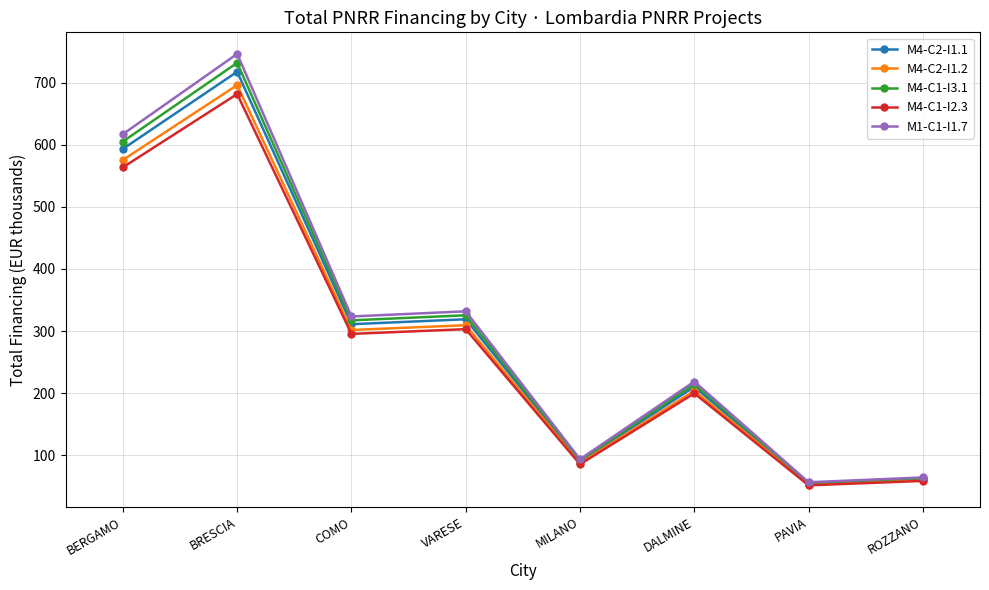

Reading left to right, extract all data points from this chart.

M4-C2-I1.1: BERGAMO=593.2	BRESCIA=717.3	COMO=311.1	VARESE=319.1	MILANO=90.3	DALMINE=210.4	PAVIA=54.6	ROZZANO=62.1
M4-C2-I1.2: BERGAMO=575.4	BRESCIA=695.8	COMO=301.8	VARESE=309.5	MILANO=87.6	DALMINE=204.1	PAVIA=52.9	ROZZANO=60.2
M4-C1-I3.1: BERGAMO=605.0	BRESCIA=731.7	COMO=317.3	VARESE=325.5	MILANO=92.1	DALMINE=214.6	PAVIA=55.7	ROZZANO=63.3
M4-C1-I2.3: BERGAMO=563.5	BRESCIA=681.5	COMO=295.5	VARESE=303.1	MILANO=85.8	DALMINE=199.9	PAVIA=51.8	ROZZANO=59.0
M1-C1-I1.7: BERGAMO=616.9	BRESCIA=746.0	COMO=323.5	VARESE=331.8	MILANO=93.9	DALMINE=218.8	PAVIA=56.8	ROZZANO=64.5